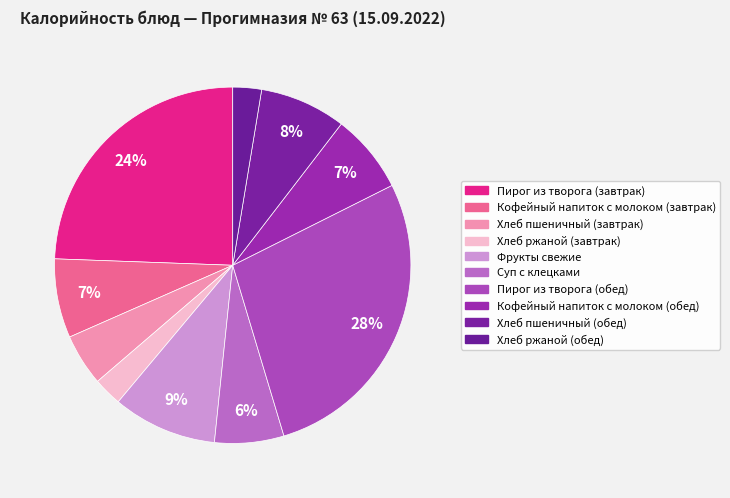

How many slices are in this pie chart?

10